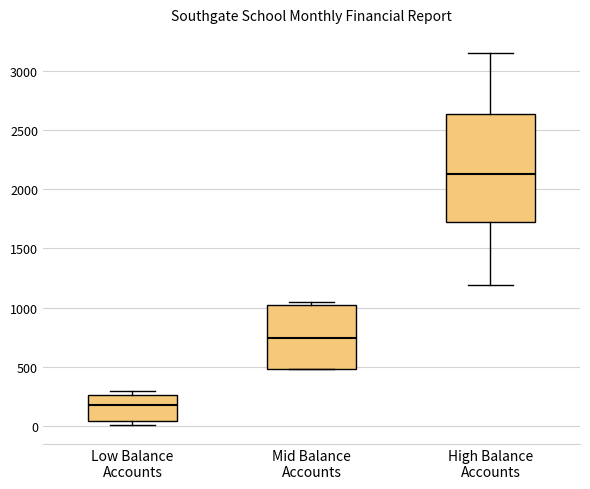

Reading left to right, read every box against the y-axis: the position of its median line, the range the box covers, and the ends of its whiskers. The values are not printed on the chart, so give them approximately, as read against the axis.

Low Balance Accounts: median 150, box 50 to 250, whiskers 0 to 300
Mid Balance Accounts: median 750, box 500 to 1000, whiskers 500 to 1050
High Balance Accounts: median 2150, box 1700 to 2650, whiskers 1200 to 3150